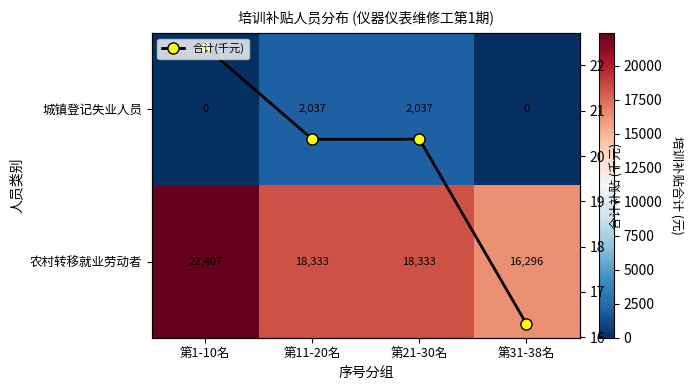

Which category has the highest value in the 农村转移就业劳动者 series?

第1-10名